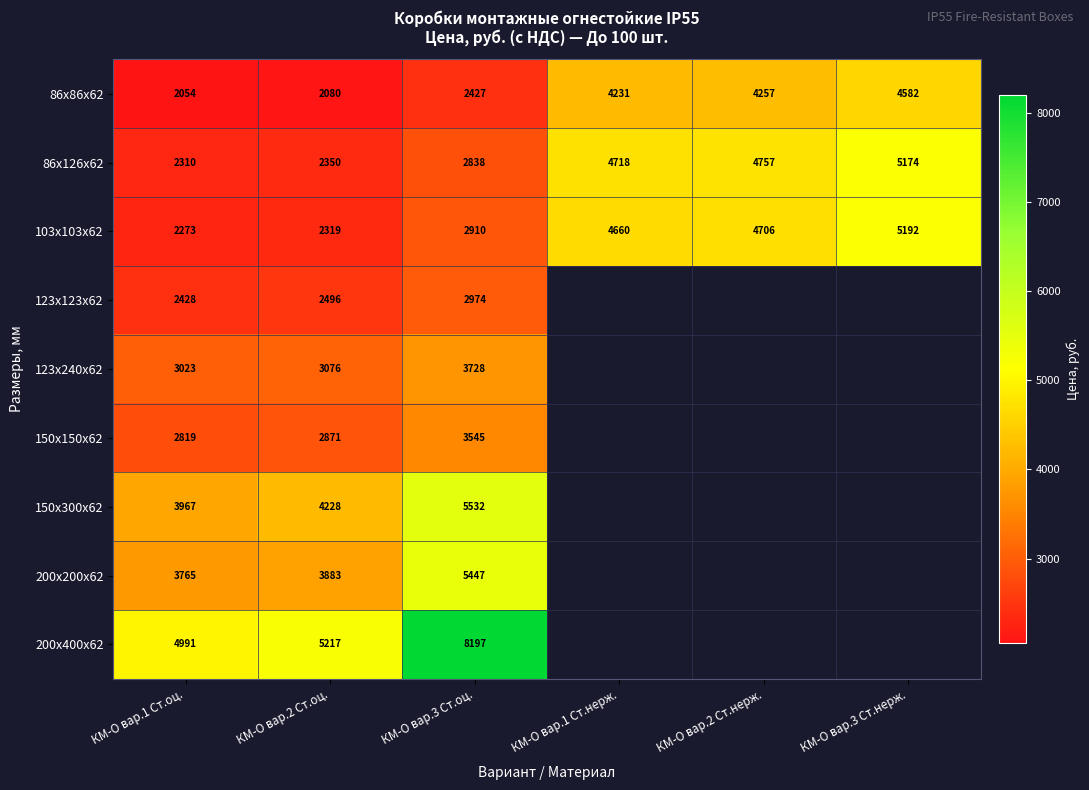

What is the spread (max minus min) of values at КМ-О вар.1 Ст.оц.?

2937